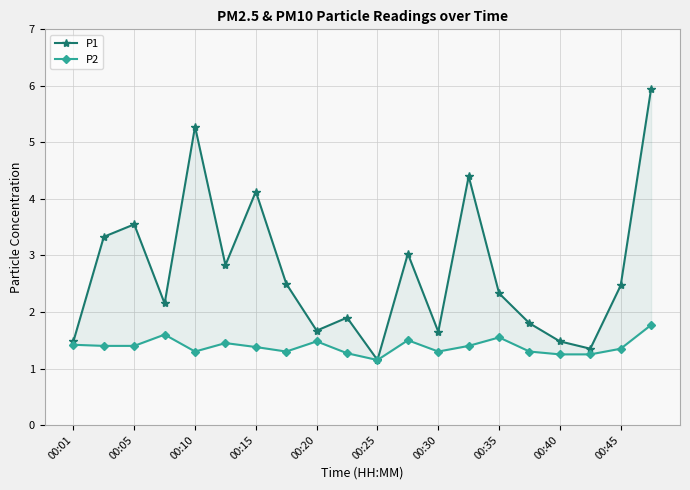

List the series in order of their peak value, lowest first.

P2, P1